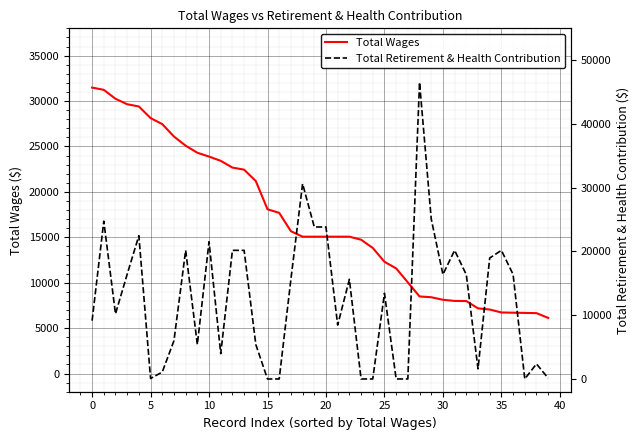

The Total Retirement & Health Contribution series shows 20176 at 12. True or false?

True